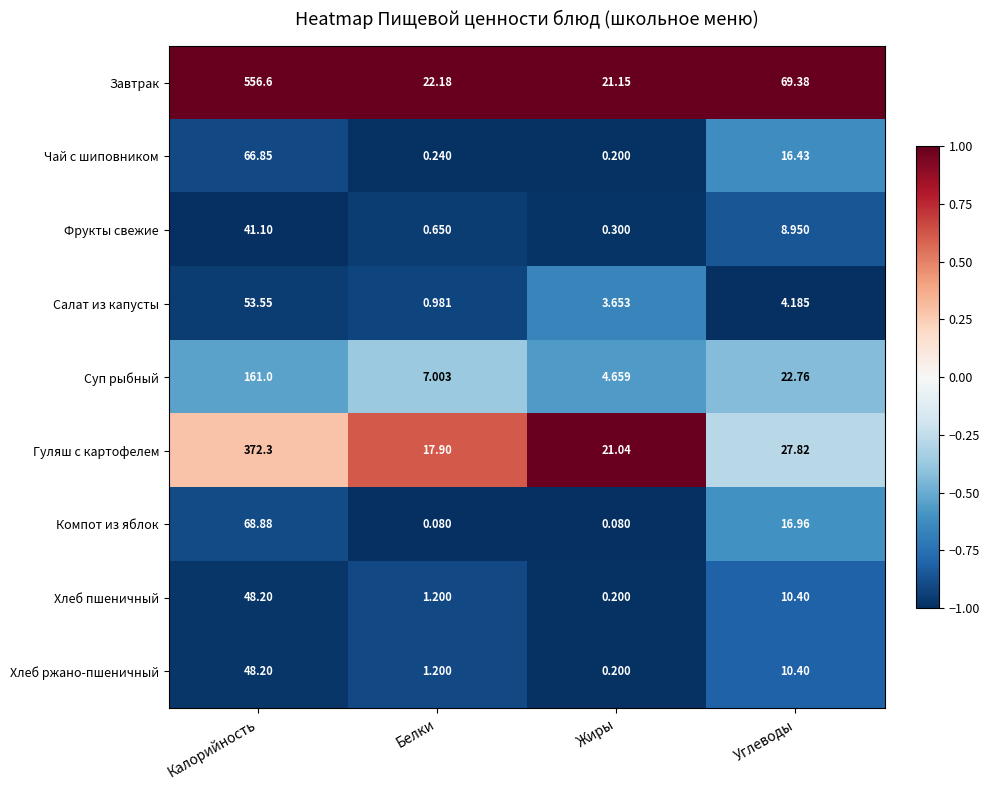

Which series has the largest total across all categories?

Завтрак